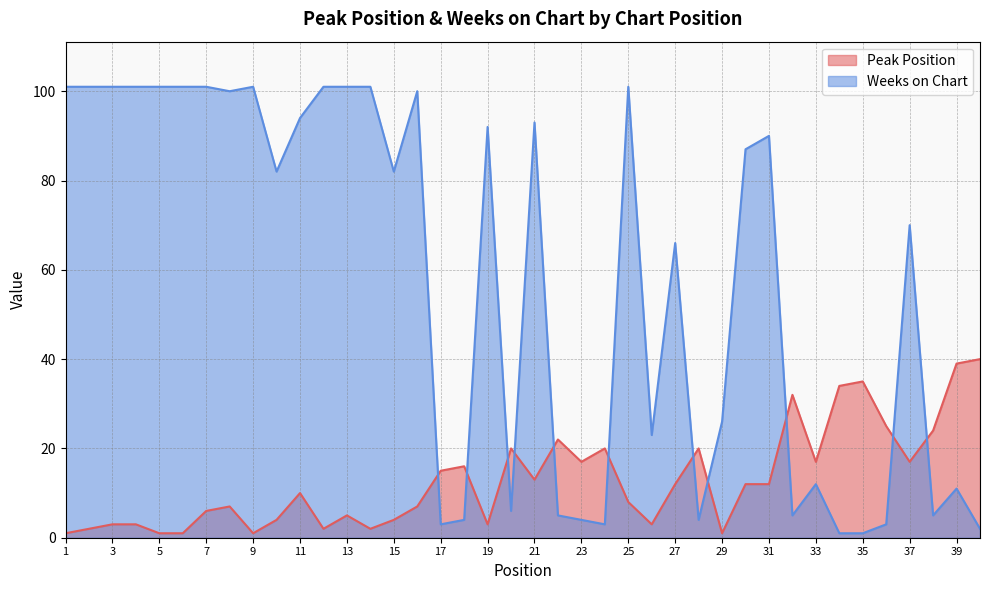

Rank the series by their maximum value, from lowest to highest.

Peak Position, Weeks on Chart